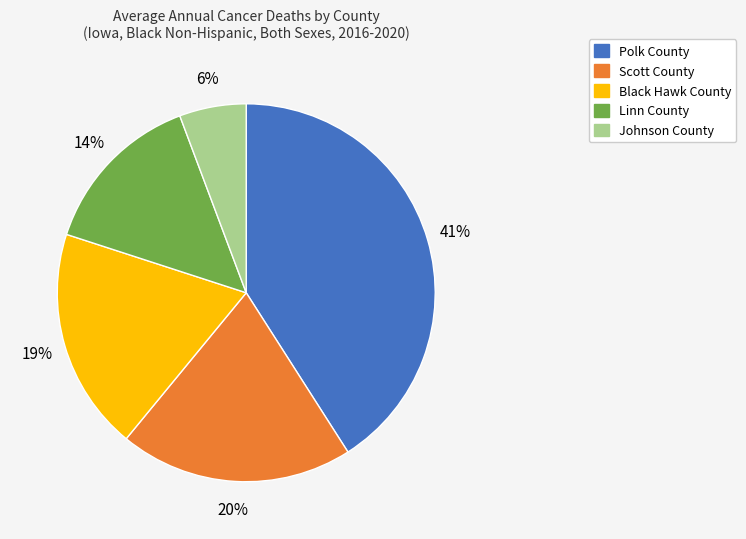

To the nearest percent, what percentage of the pie is Black Hawk County?

19%